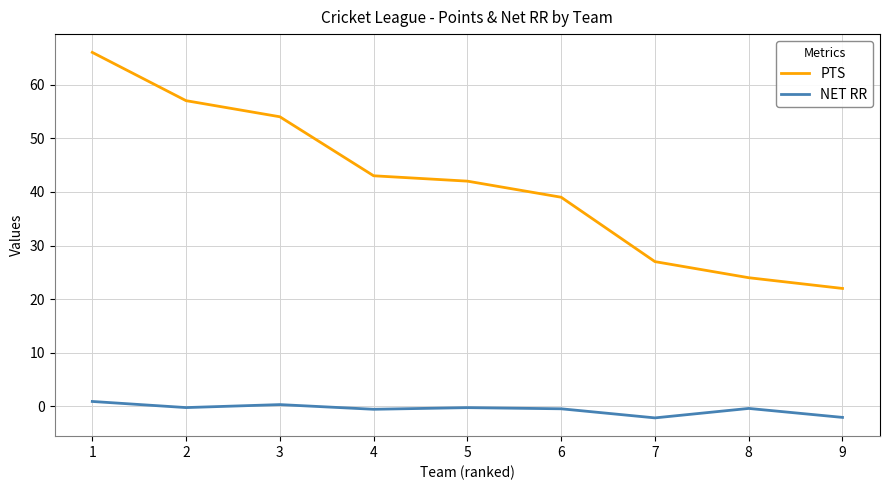

True or false: NET RR and PTS cross at least once.

False